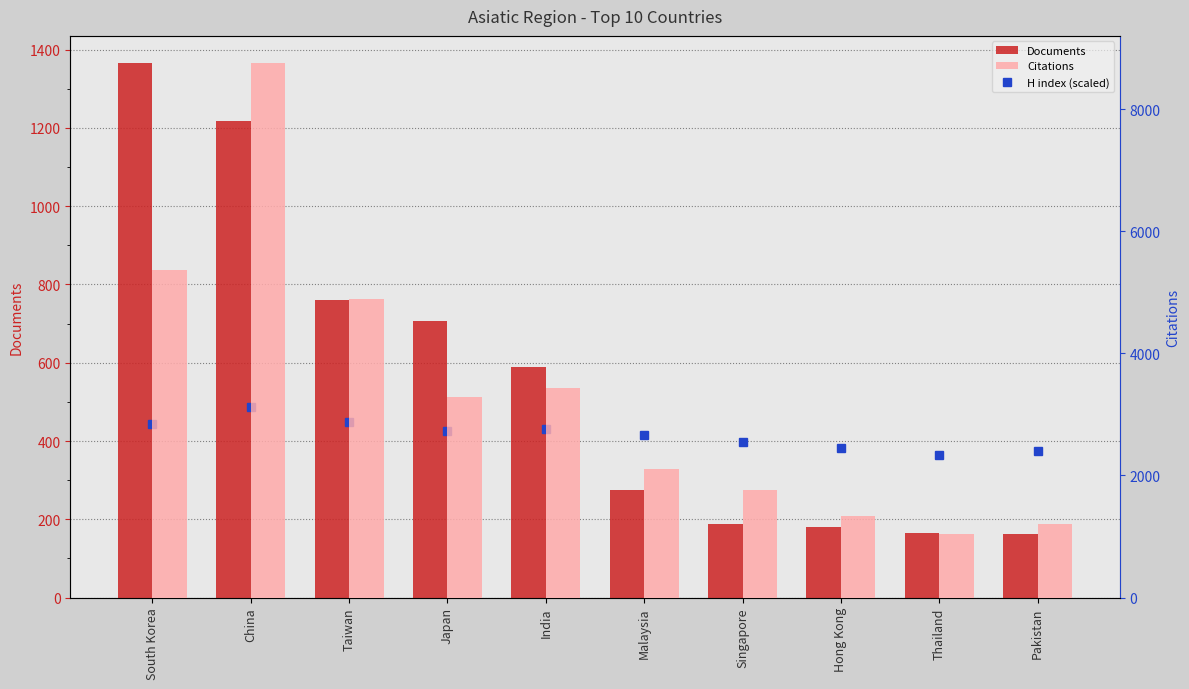

The Citations series shows 4890 at Taiwan. True or false?

True